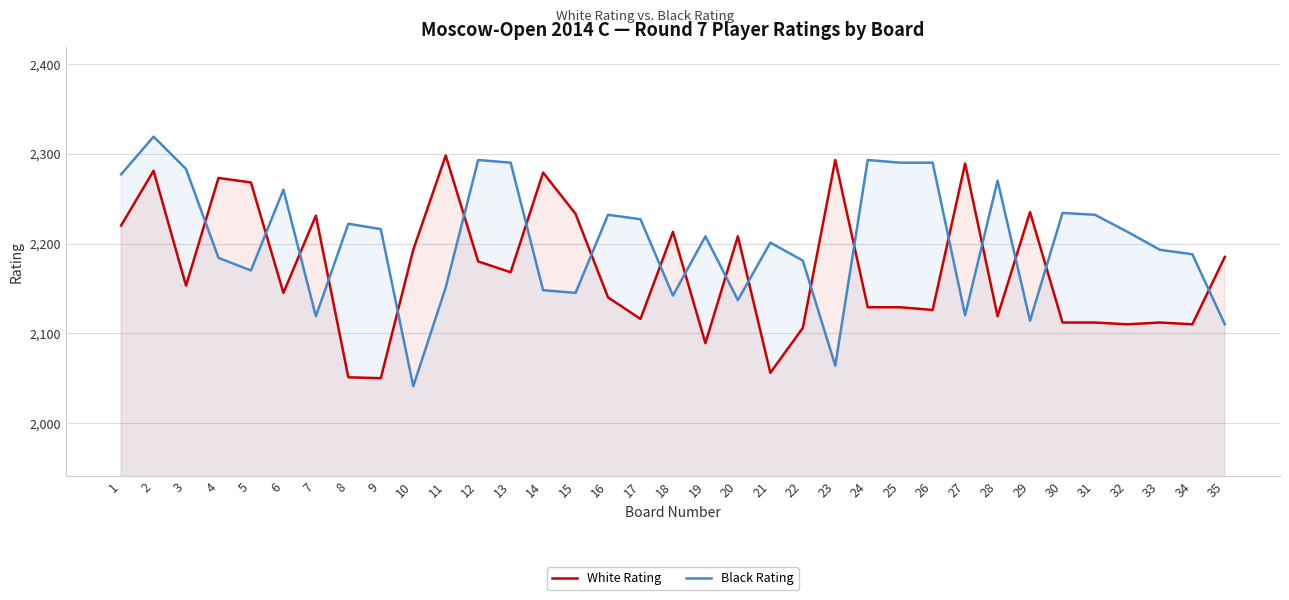

True or false: Black Rating has a value of 3599 at 14.

False